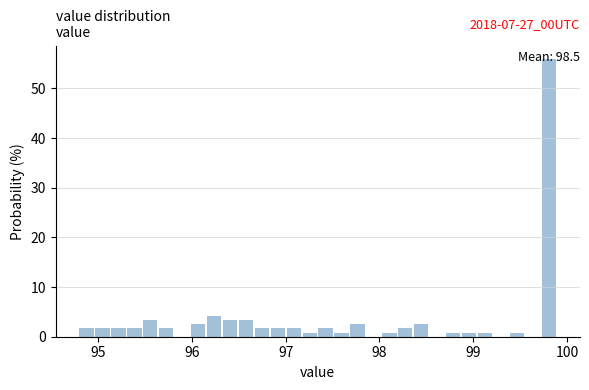

Around what value on the x-axis is the tallest bar? Give the approximate position of its centre, as read against the axis.

99.8